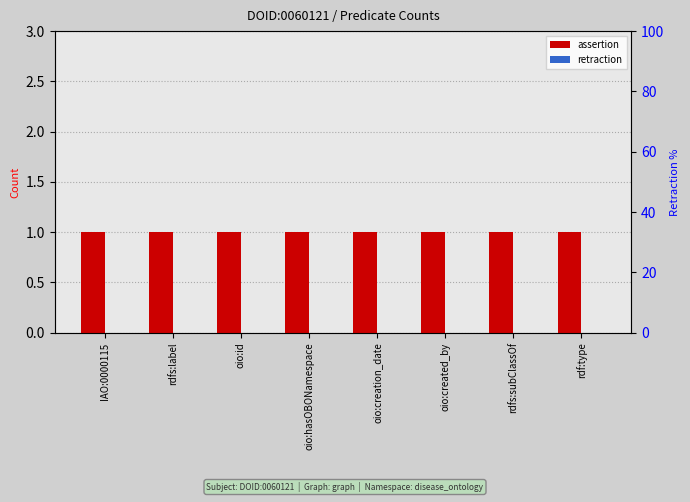

Where is retraction nearest to the value 0?

IAO:0000115